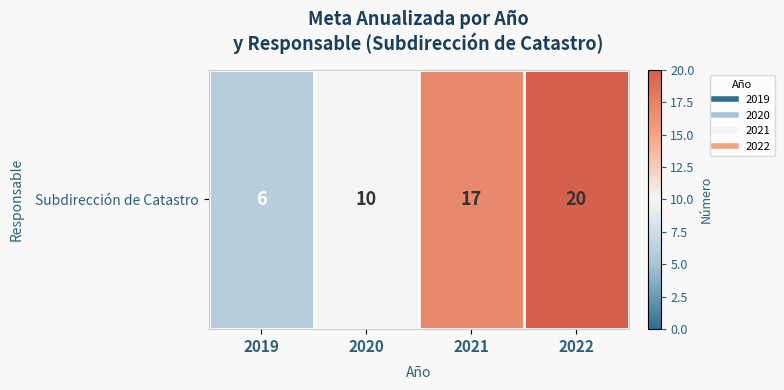

Is it true that the value at 2022 is 20?

True